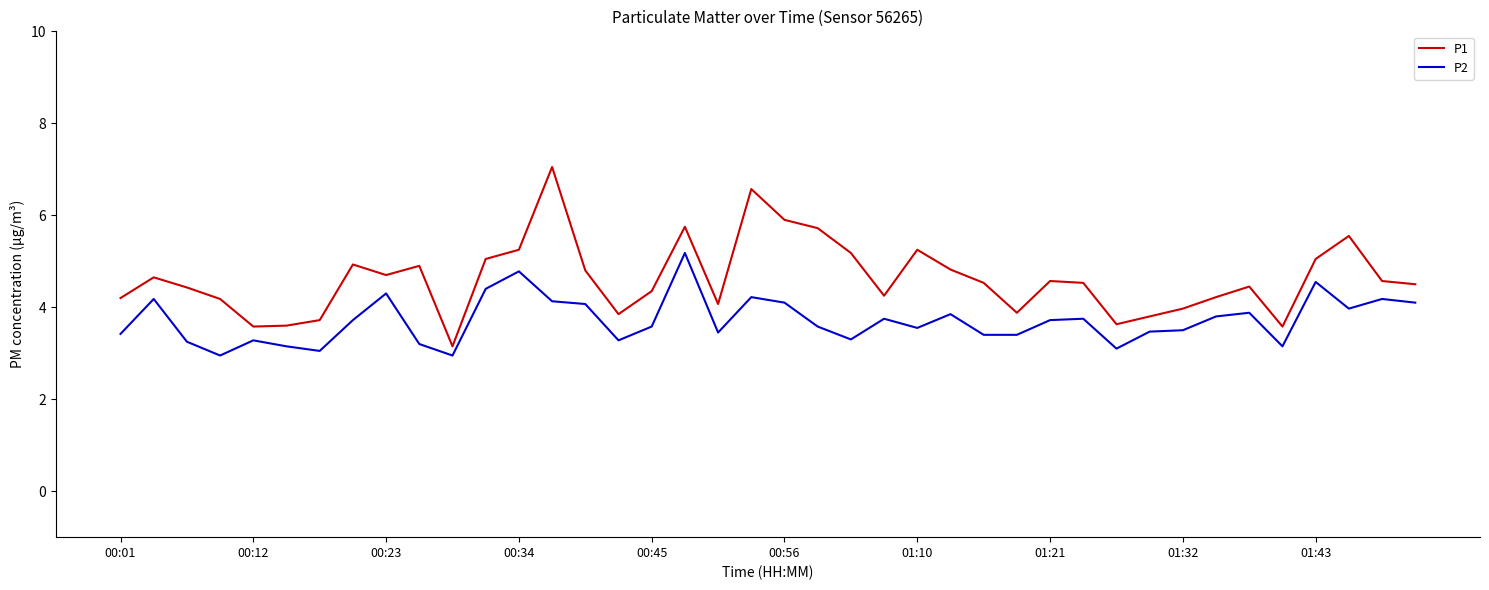

Which series has the largest total across all categories?

P1